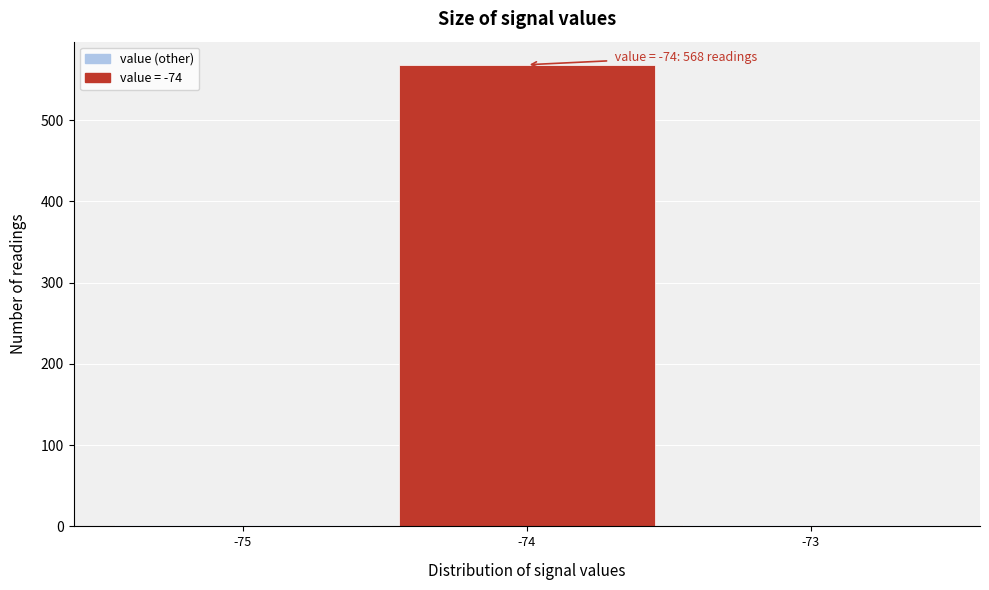

Over which range of the x-axis is the bar tallest?

-74.5 to -73.5